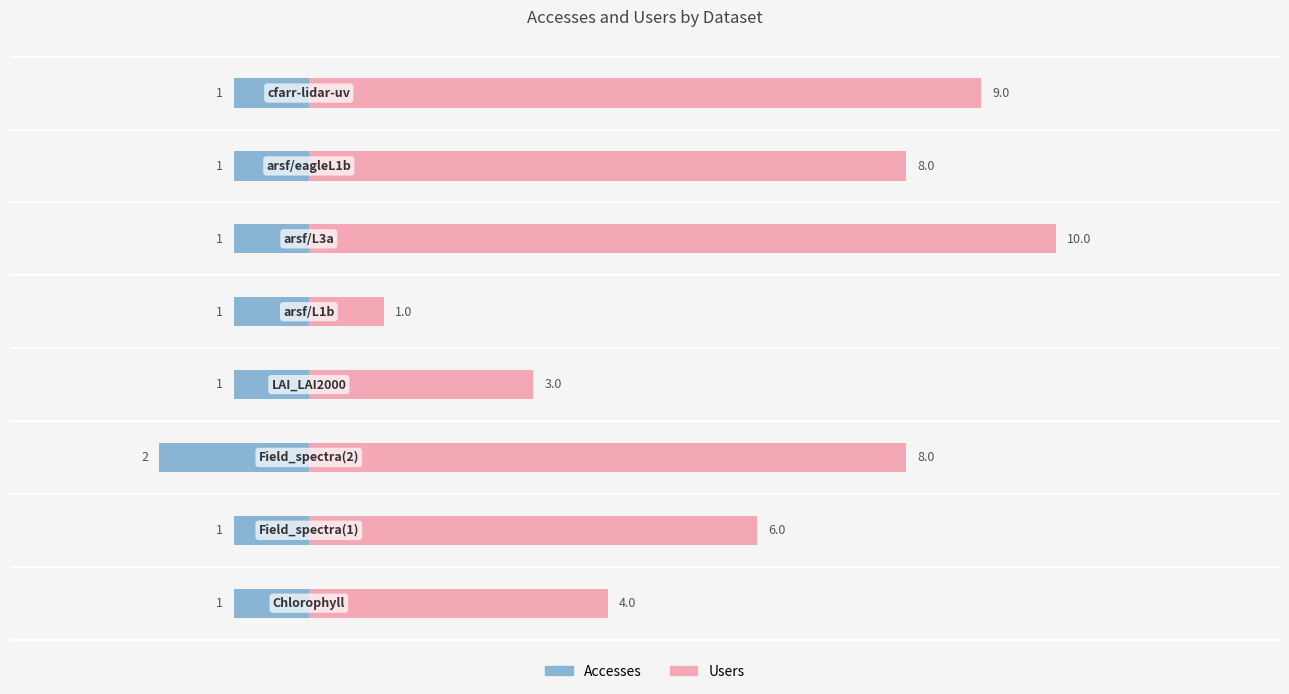

What are all the series names shown in the legend?

Accesses, Users